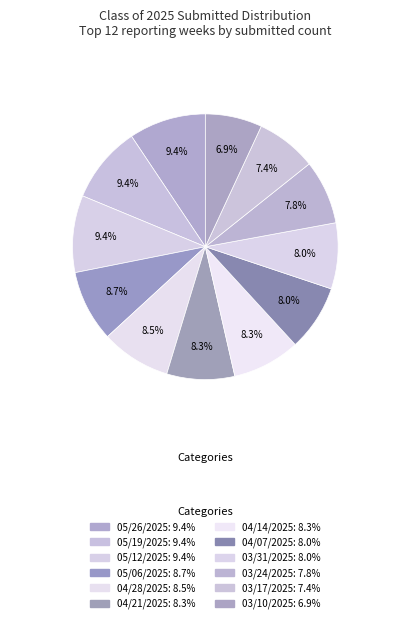

Is it true that 05/12/2025 is 9% of the pie?

True